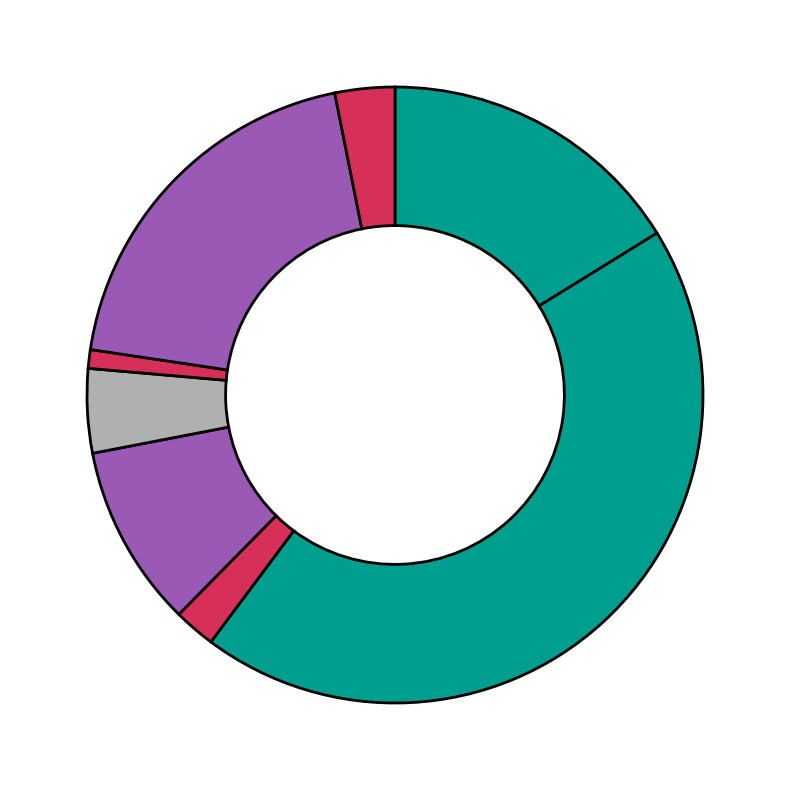

Count the number of slices in the pie.

8